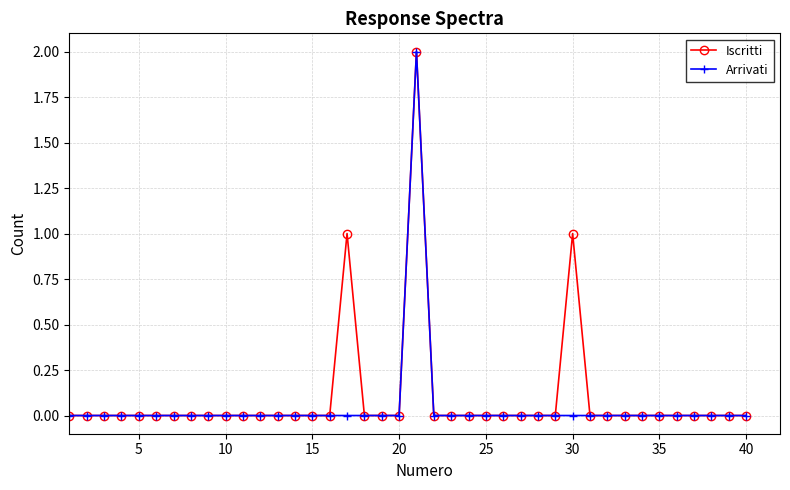

What is the value of the Arrivati point at the 21st from the left?

2